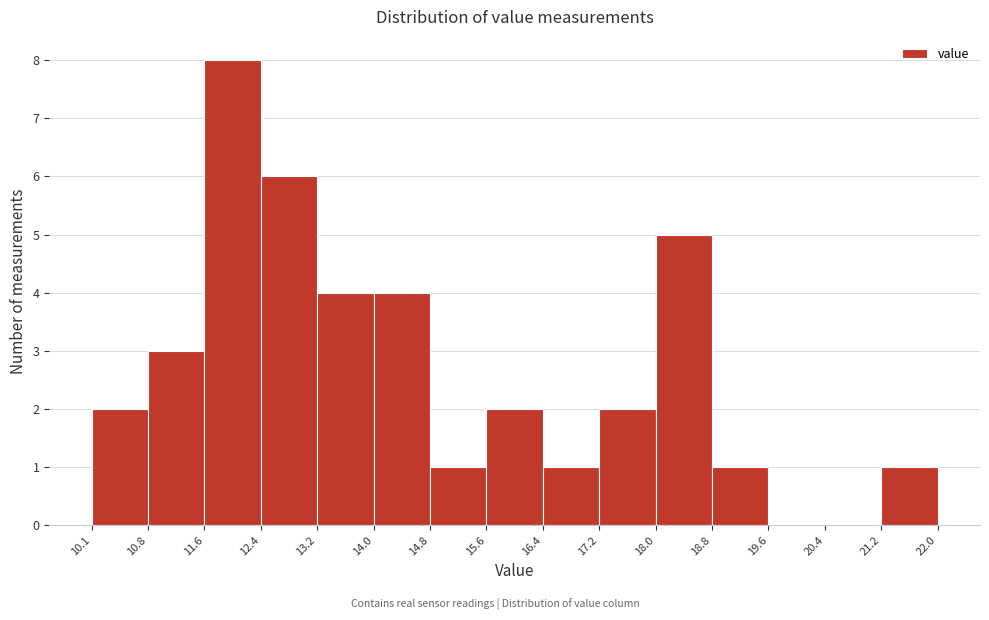

Reading left to right, list every bar in this chart as the range it spans on the x-axis followed by its height. The values are not printed on the chart, so give them approximately, as read against the axis.

10.1 to 10.8: 2
10.8 to 11.6: 3
11.6 to 12.4: 8
12.4 to 13.2: 6
13.2 to 14.0: 4
14.0 to 14.8: 4
14.8 to 15.6: 1
15.6 to 16.4: 2
16.4 to 17.2: 1
17.2 to 18.0: 2
18.0 to 18.8: 5
18.8 to 19.6: 1
19.6 to 20.4: 0
20.4 to 21.2: 0
21.2 to 22.0: 1